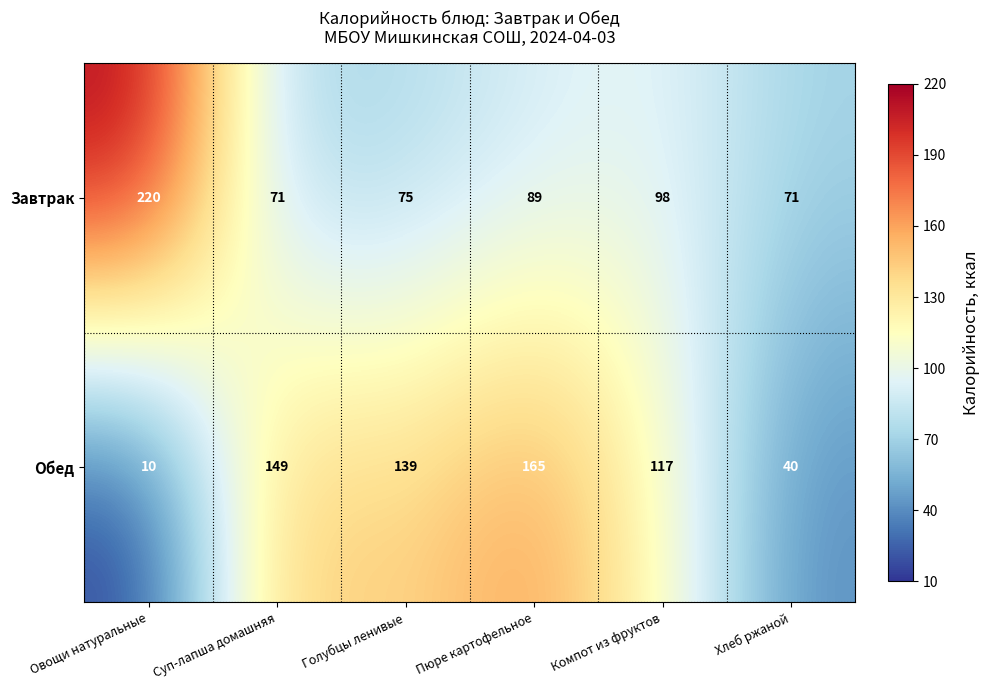

What is the sum of the Обед values at Суп-лапша домашняя and Пюре картофельное?

314